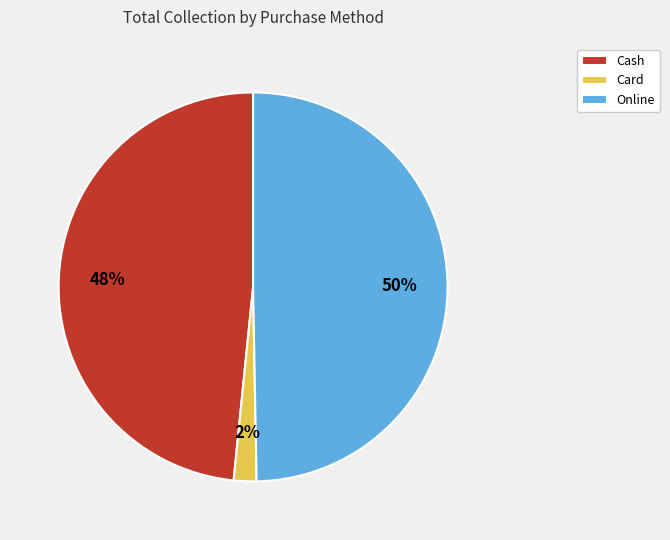

To the nearest percent, what portion does Online represent?

50%